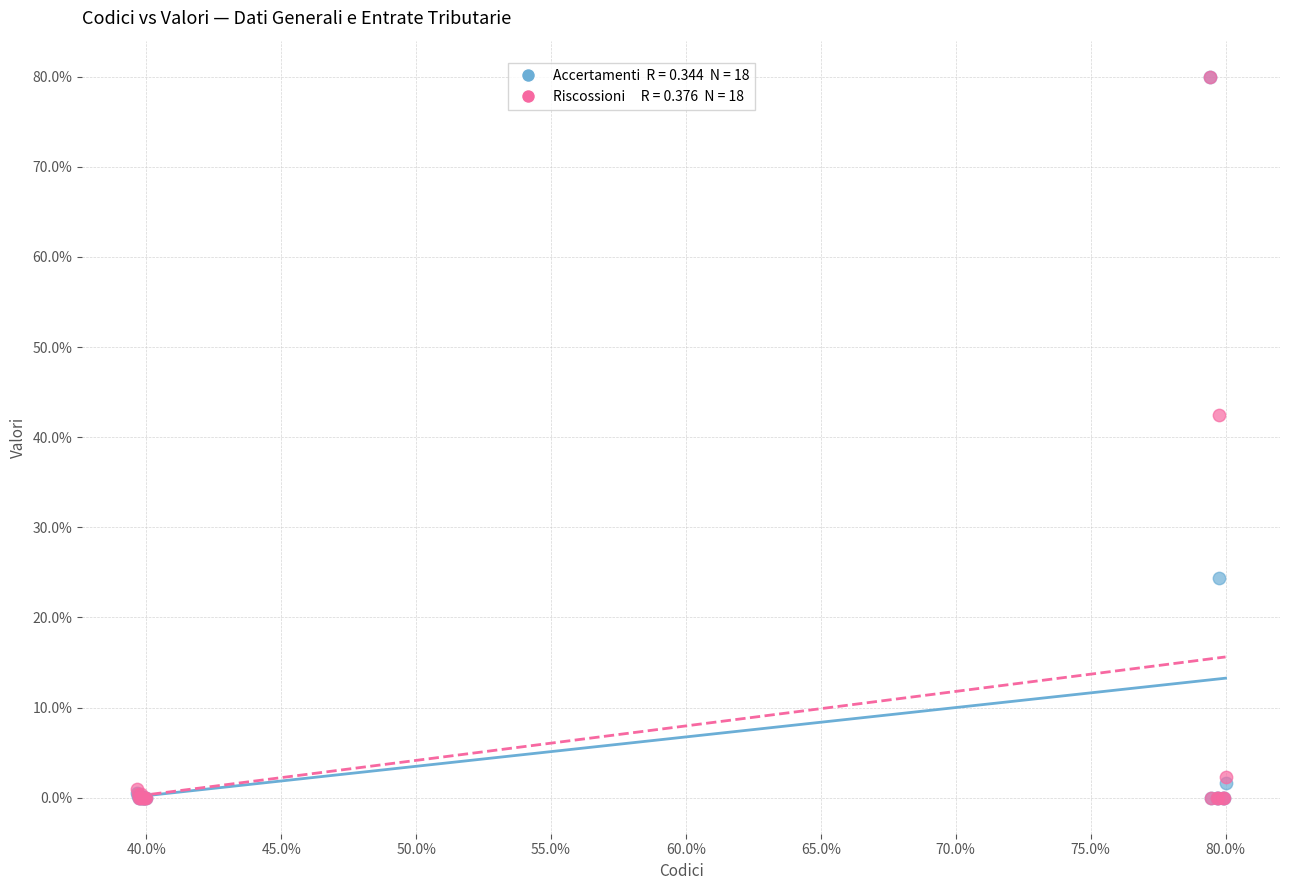

Across all series, what Y value is closest to 40?

42.5